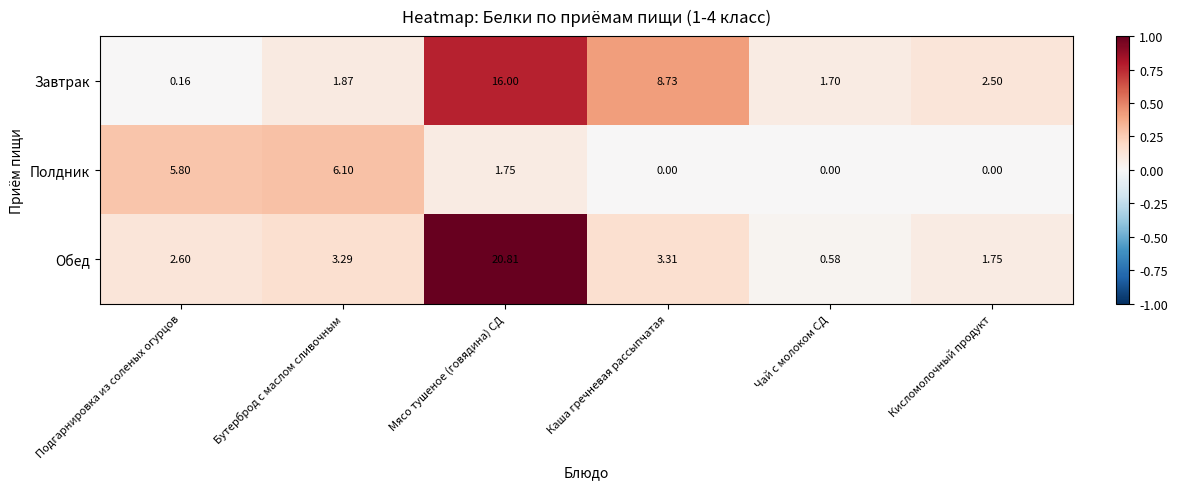

Which category has the highest value across all series?

Мясо тушеное (говядина) СД